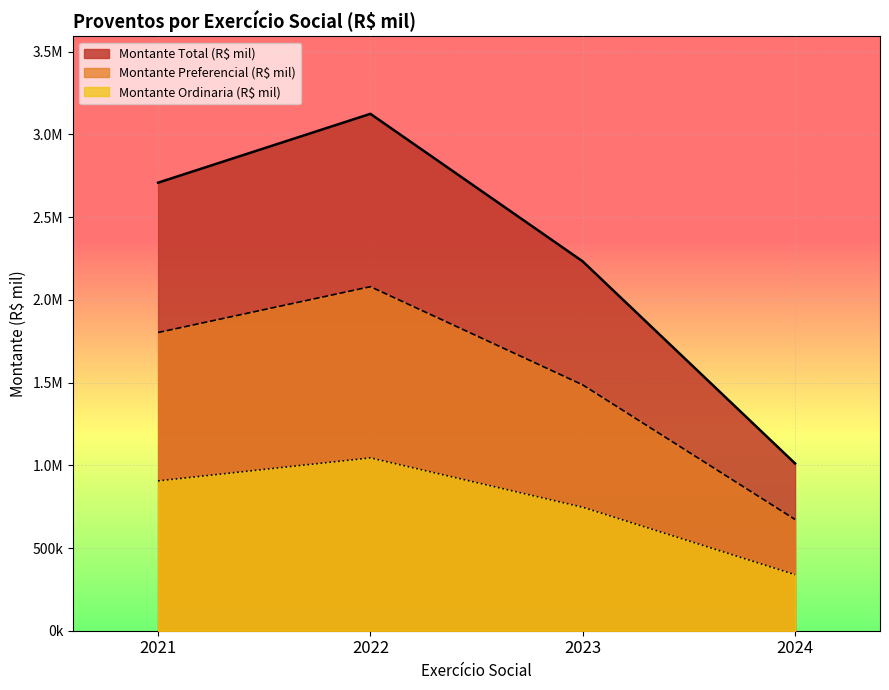

What is the spread (max minus min) of values at 2023?

1485935.4